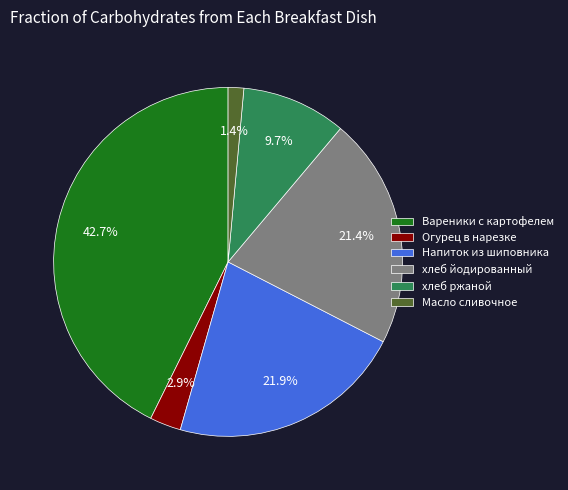

Between хлеб йодированный and Масло сливочное, which is larger?

хлеб йодированный